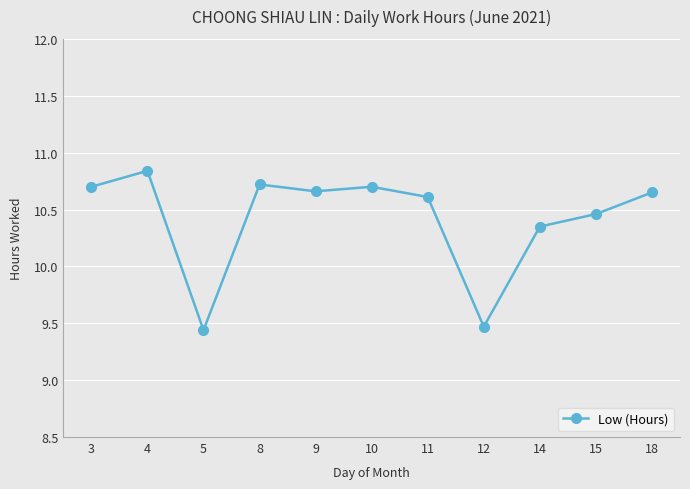

Does the chart display data point markers on the line(s)?

Yes